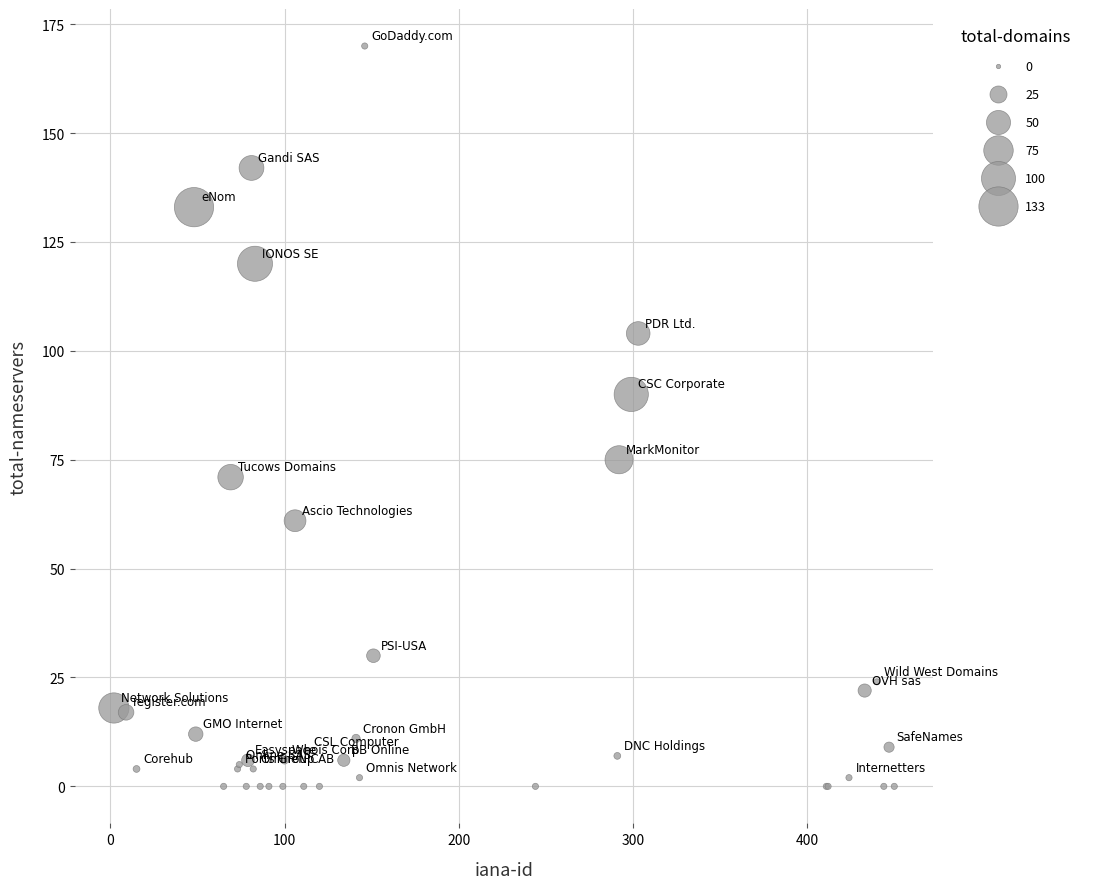

What Y value in the scatter plot is closest to 85?

90